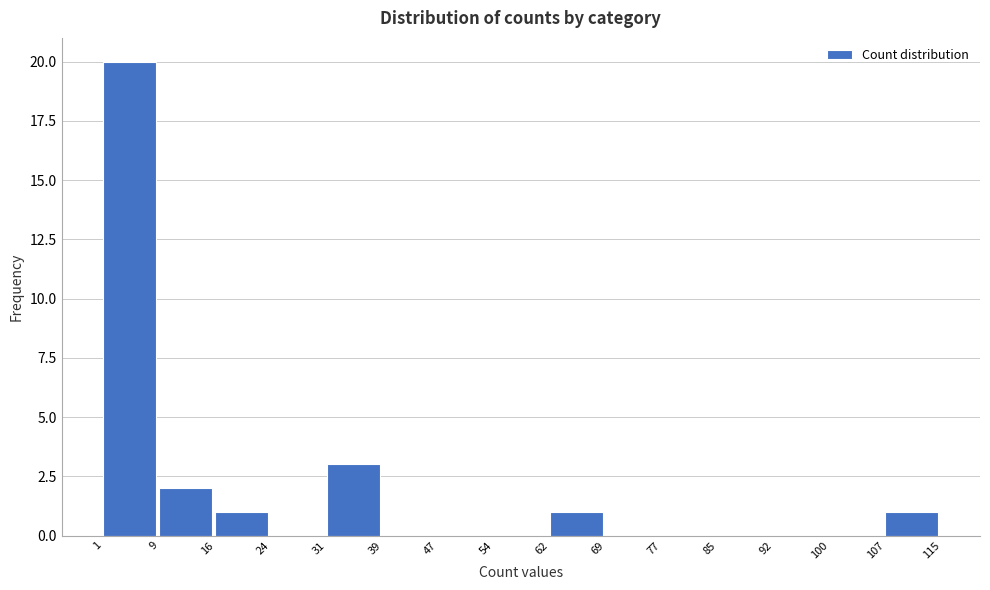

What is the height of the bar covering 31 to 39 on the x-axis? The values are not printed on the chart, so give them approximately, as read against the axis.

3